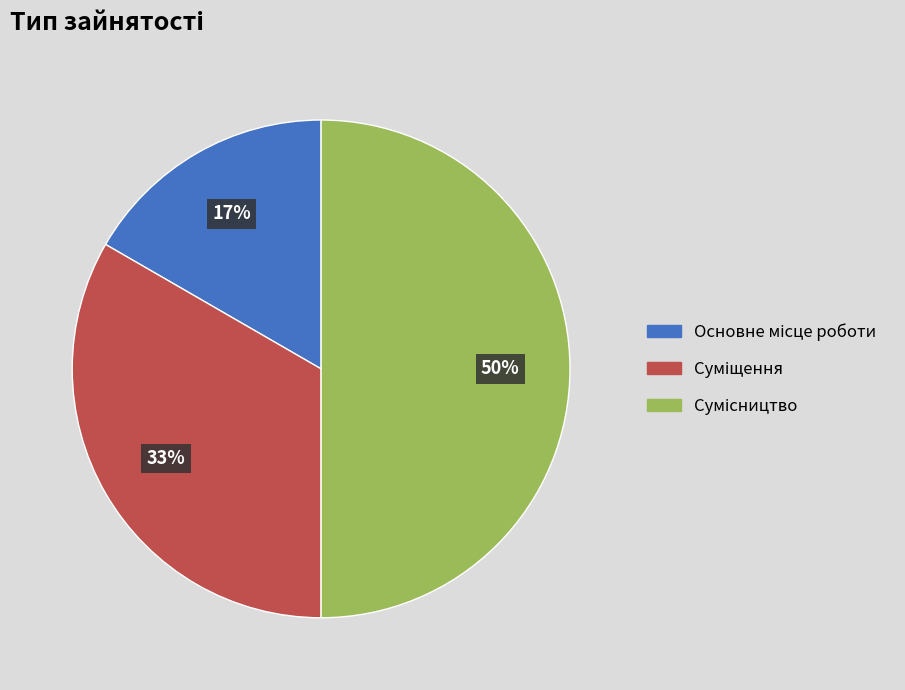

To the nearest percent, what is the average slice percentage?

33%